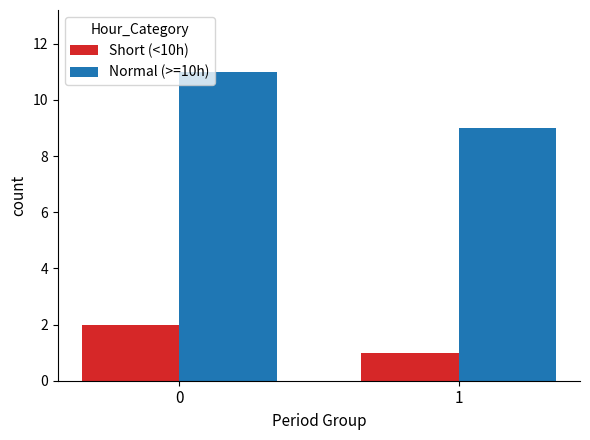

Reading left to right, what are all the values shown in this chart?

Short (<10h): 2	1
Normal (>=10h): 11	9